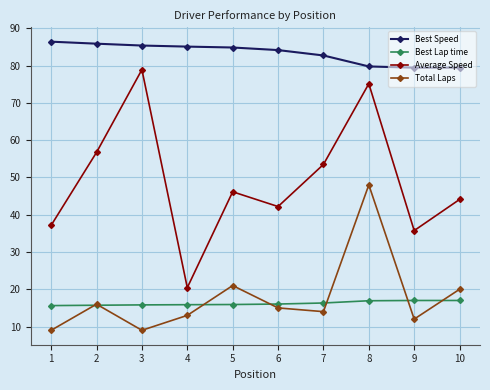

True or false: Best Speed and Best Lap time cross at least once.

False